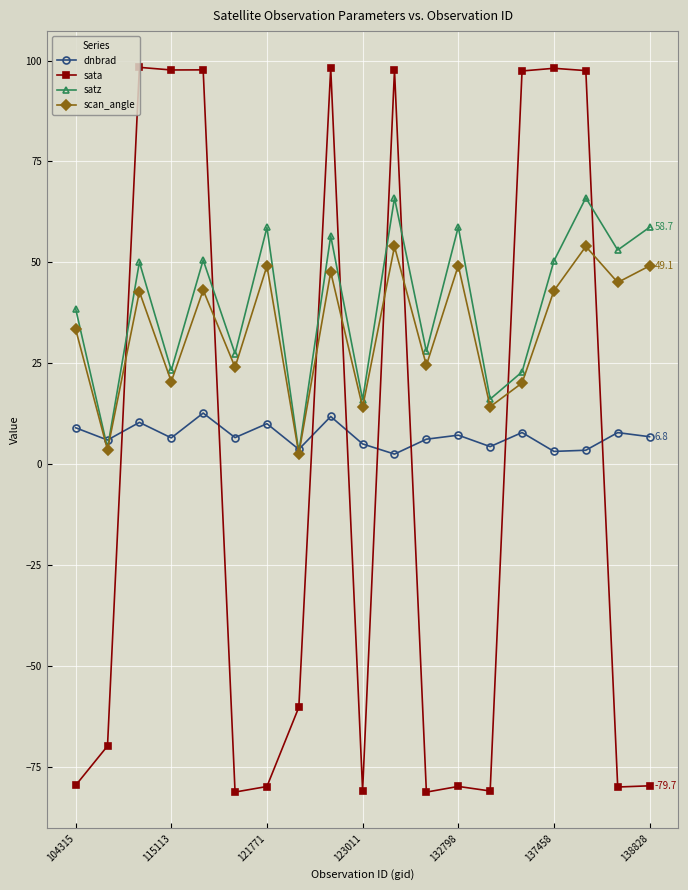

What is the average value of the scan_angle series?

33.3